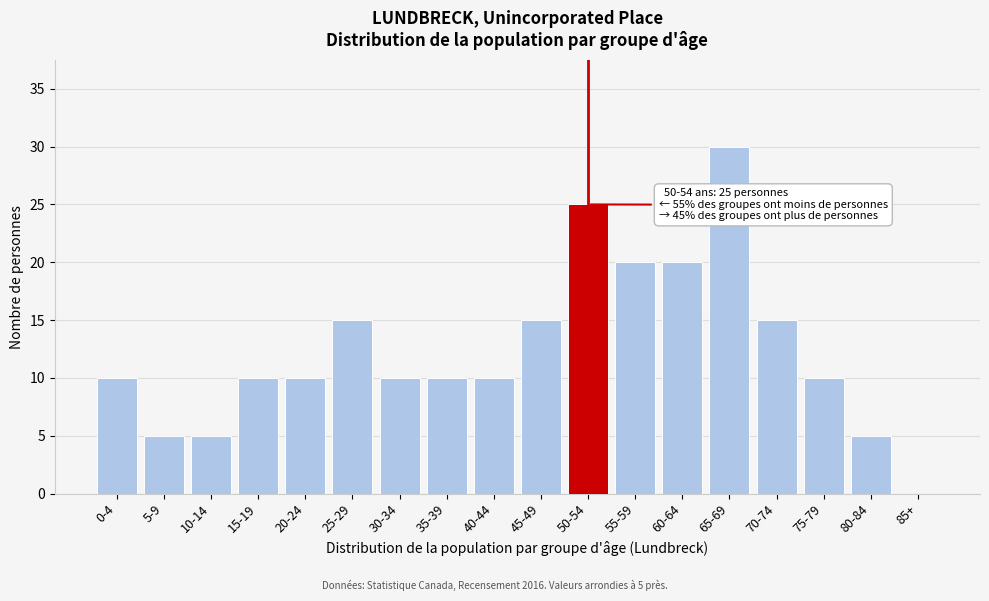

Reading left to right, transcribe all the data shown in this chart.

0-4=10	5-9=5	10-14=5	15-19=10	20-24=10	25-29=15	30-34=10	35-39=10	40-44=10	45-49=15	50-54=25	55-59=20	60-64=20	65-69=30	70-74=15	75-79=10	80-84=5	85+=0